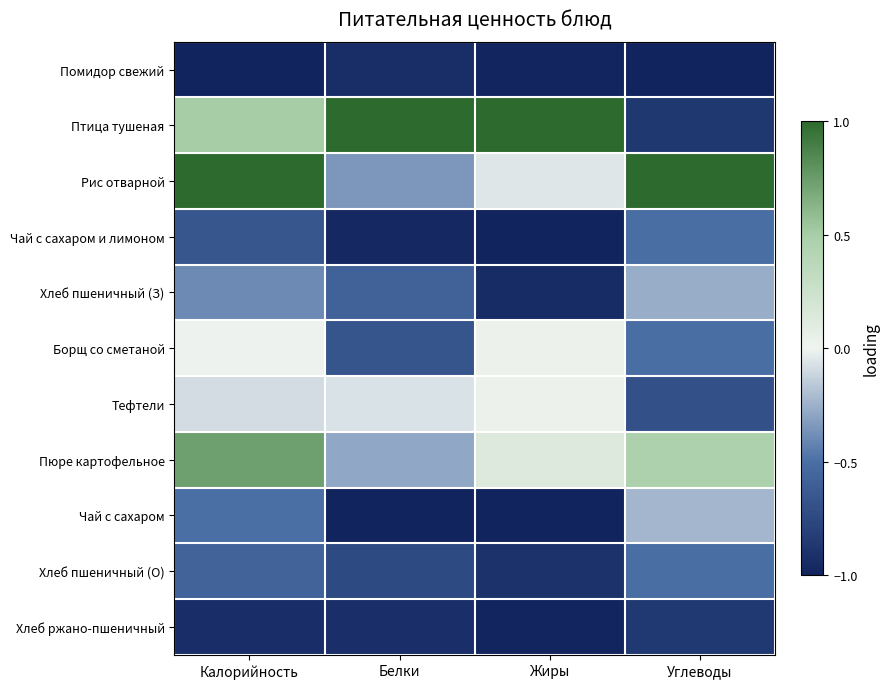

Which series has the widest spread of values?

Птица тушеная